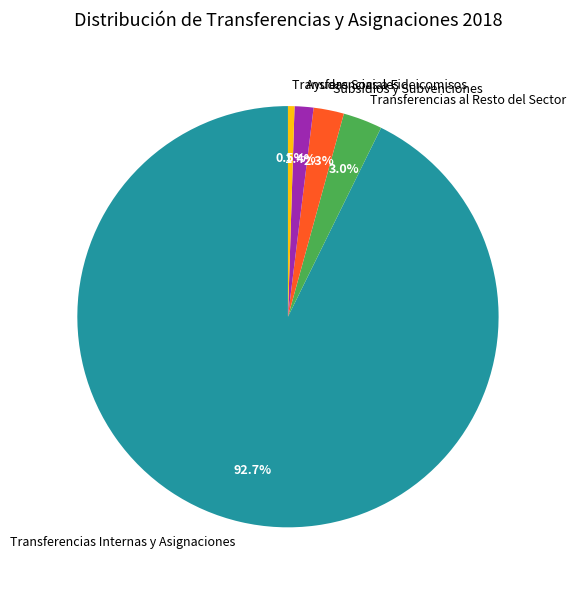

To the nearest percent, what is the difference between the Ayudas Sociales and Transferencias Internas y Asignaciones slice percentages?

91%